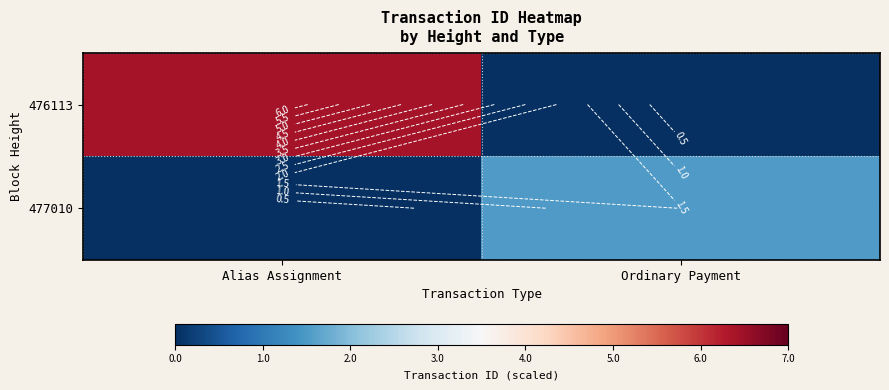

List the labels in order of 477010 value, largest first.

Ordinary Payment, Alias Assignment